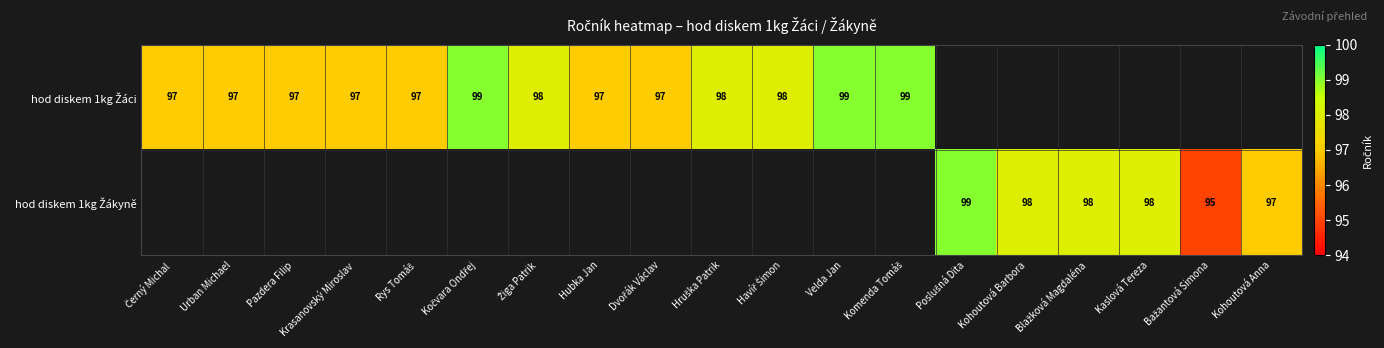

What is the difference between the hod diskem 1kg Žáci values at Žiga Patrik and Velda Jan?

1